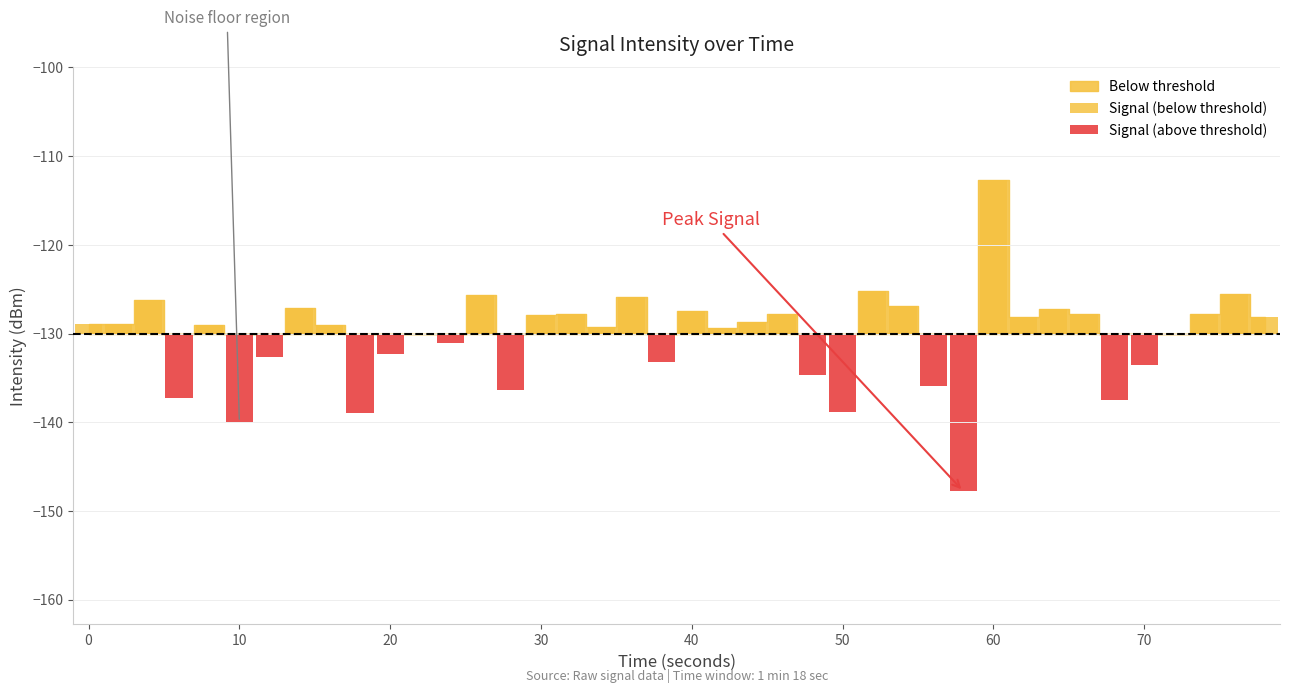

How many values exceed -129?

19